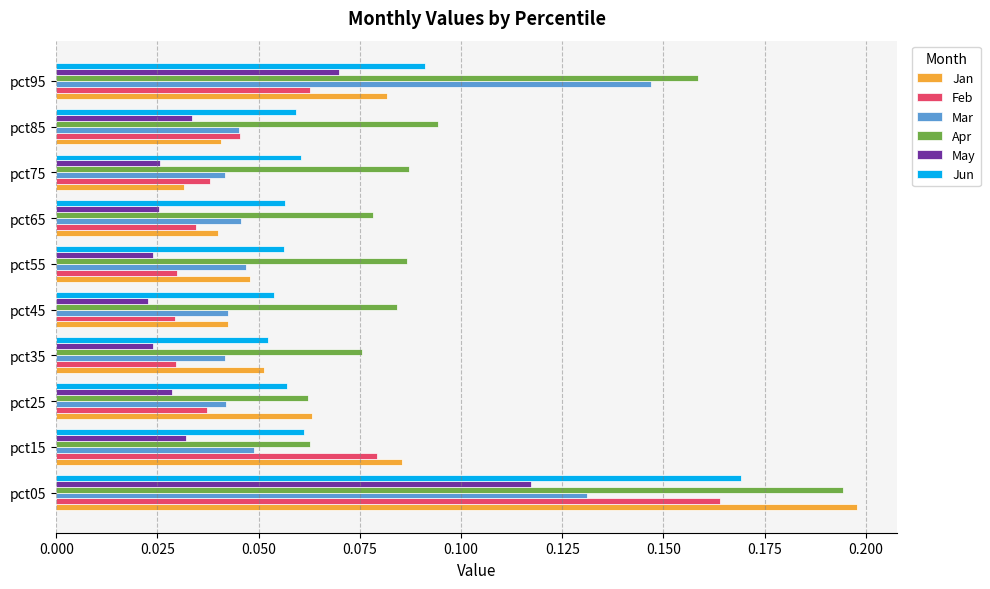

Which series has the largest total across all categories?

Apr